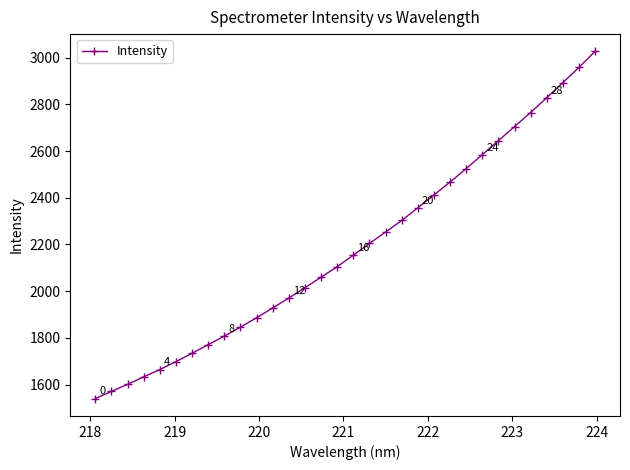

What is the sum of all values?

69915.6